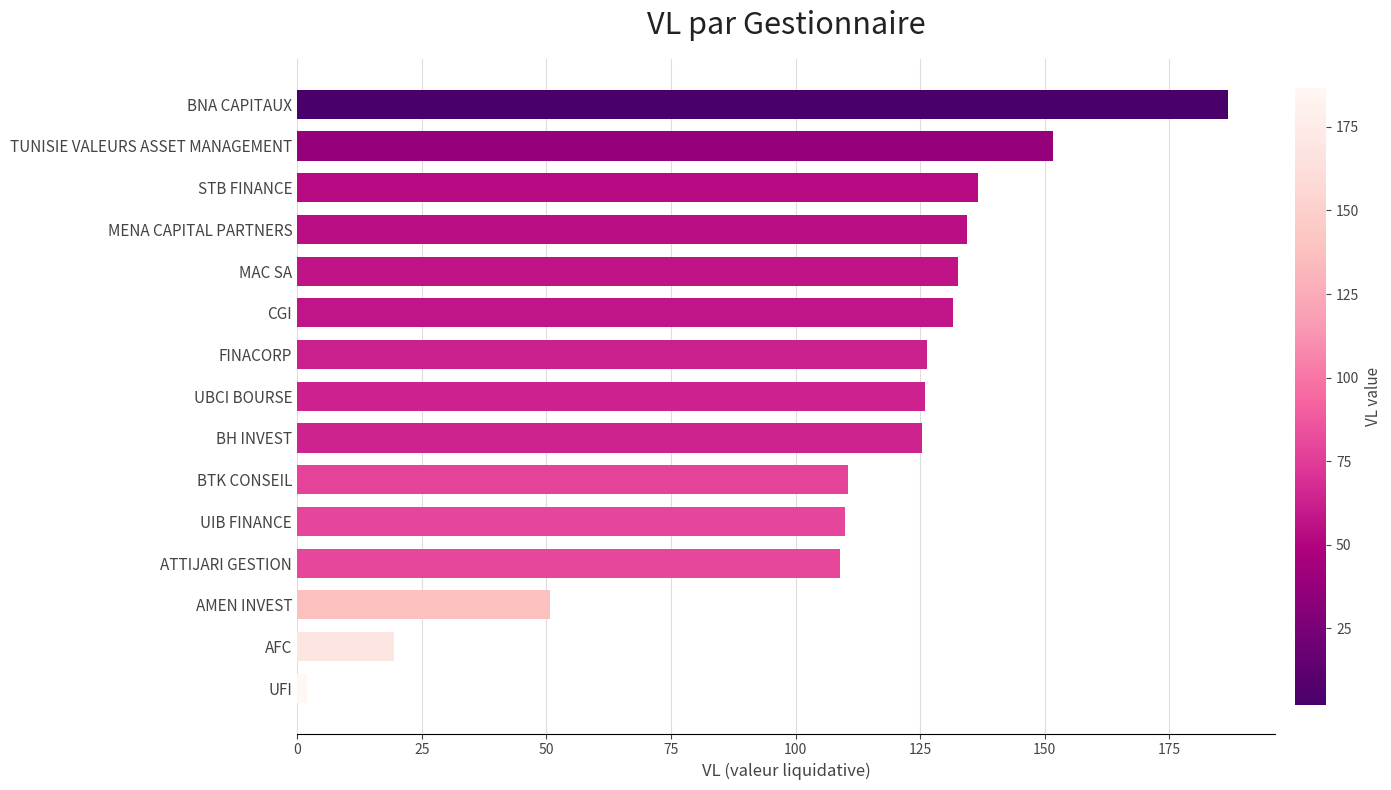

Read the value at BTK CONSEIL.

110.5